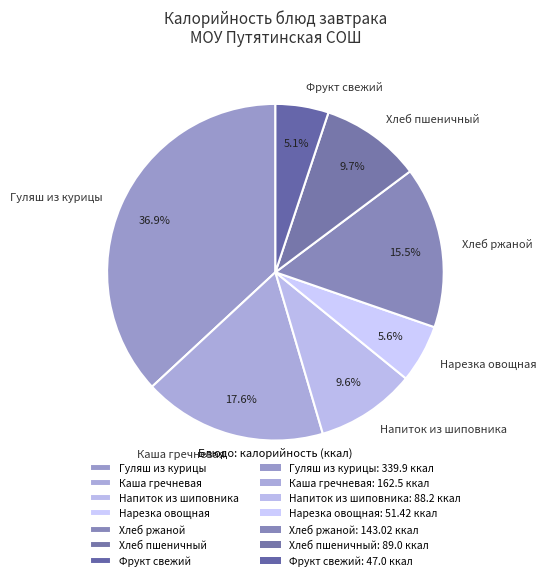

What percentage do Хлеб пшеничный and Каша гречневая together represent?

27.3%